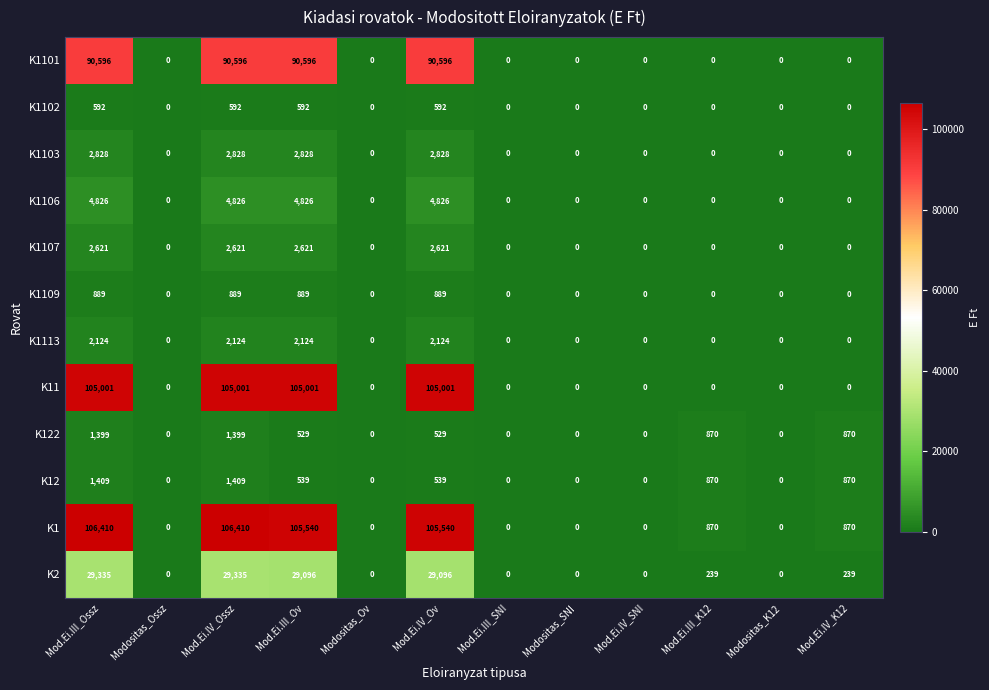

The value of K1101 at Modositas_Ov is -30910. True or false?

False